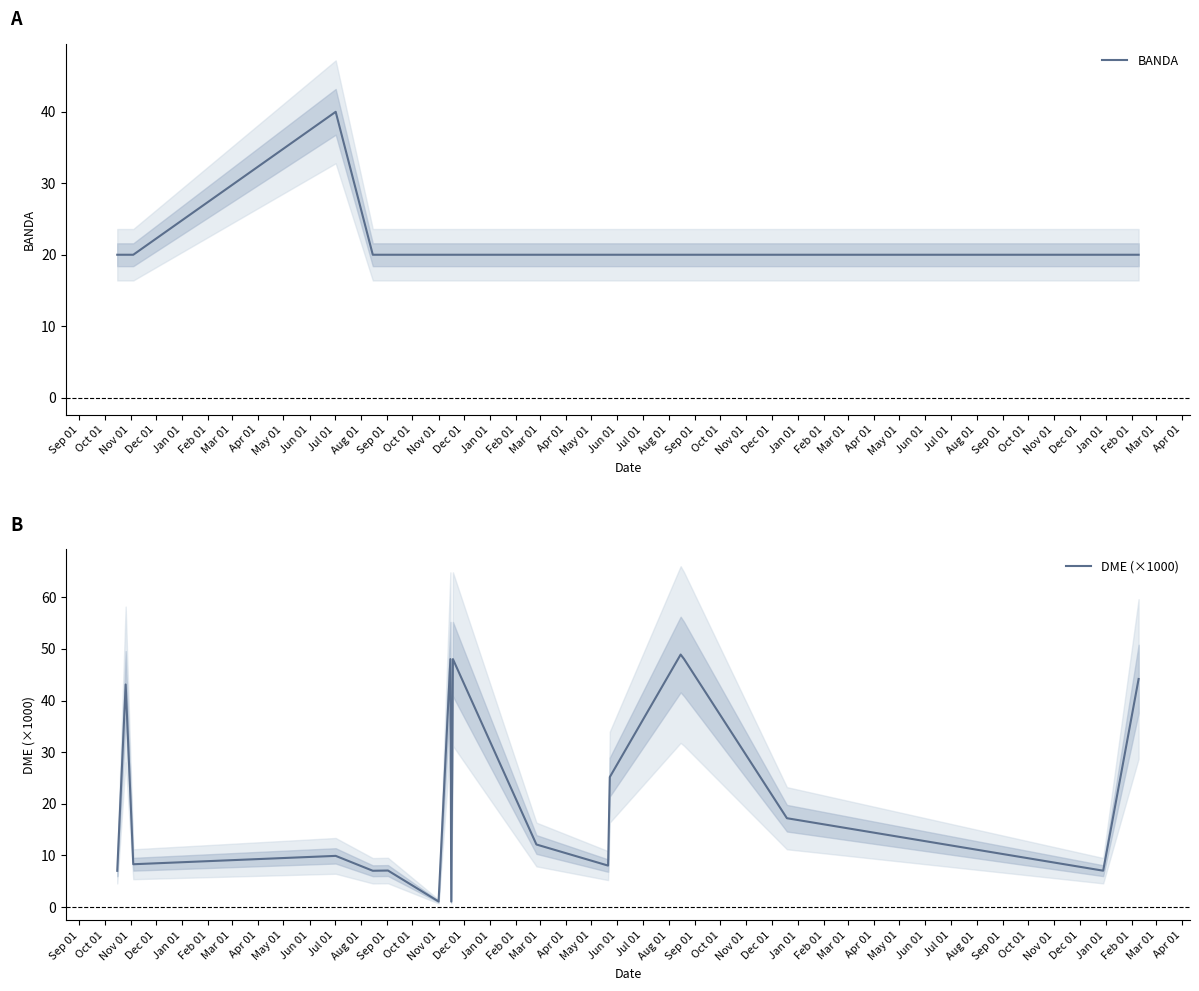

What is the lowest value of the BANDA series?

20